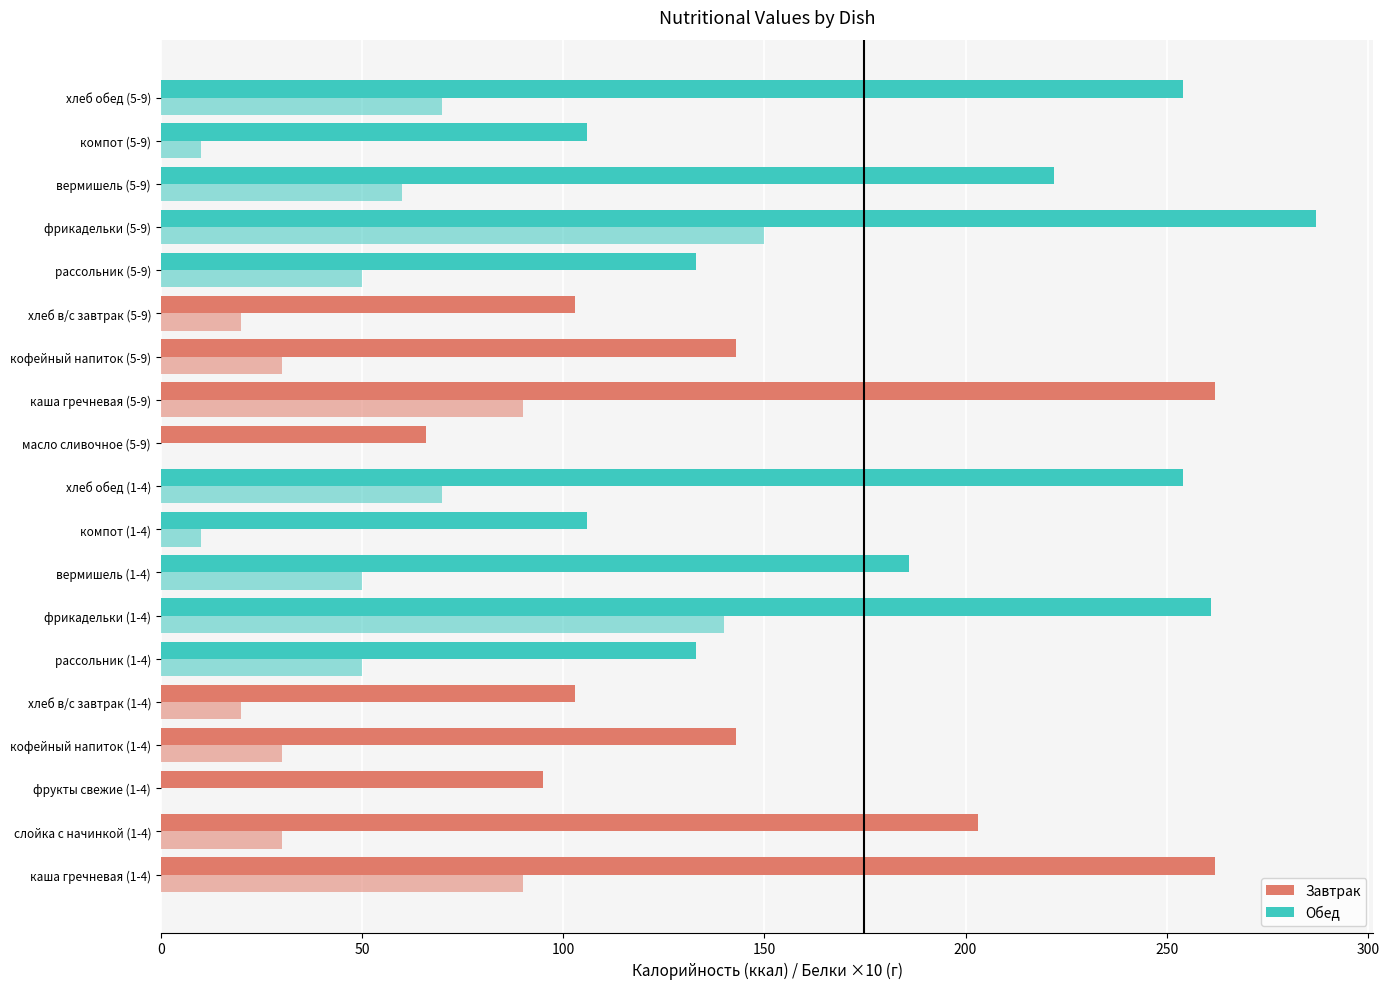

How many distinct data groups are displayed?

2